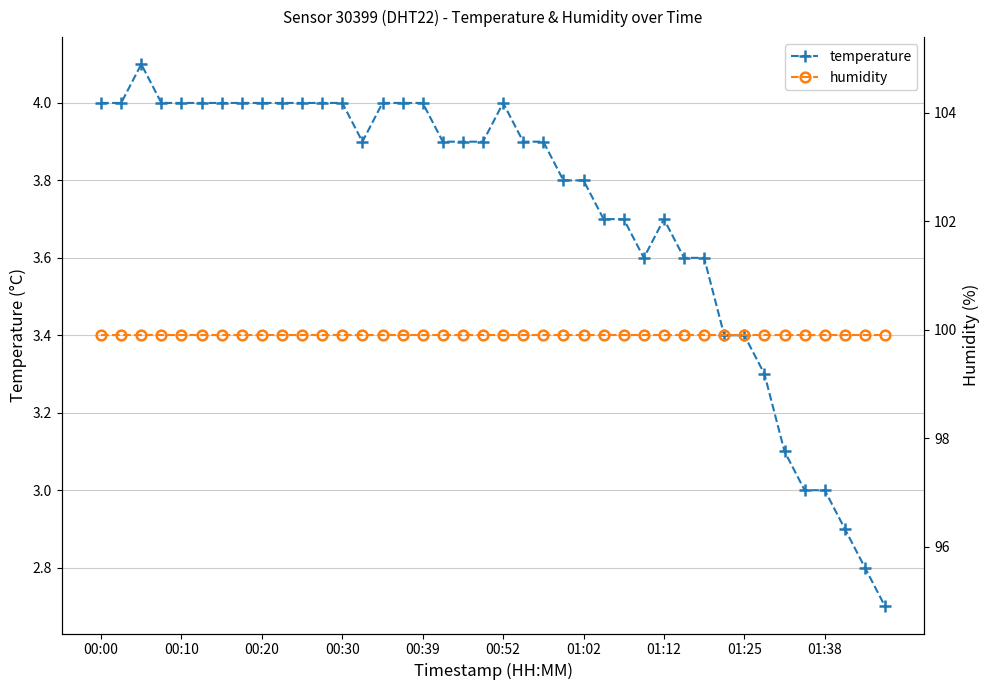

At 18, list the series in order from smallest to largest.

temperature, humidity